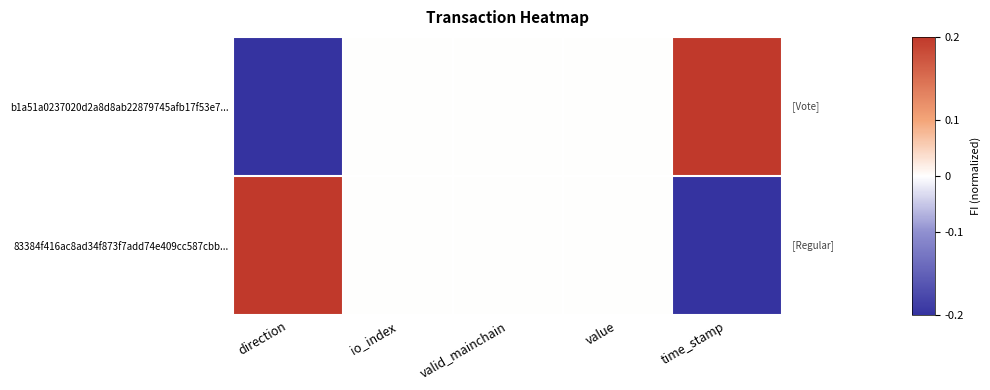

Which series has the widest spread of values?

b1a51a0237020d2a8d8ab22879745afb17f53e7...